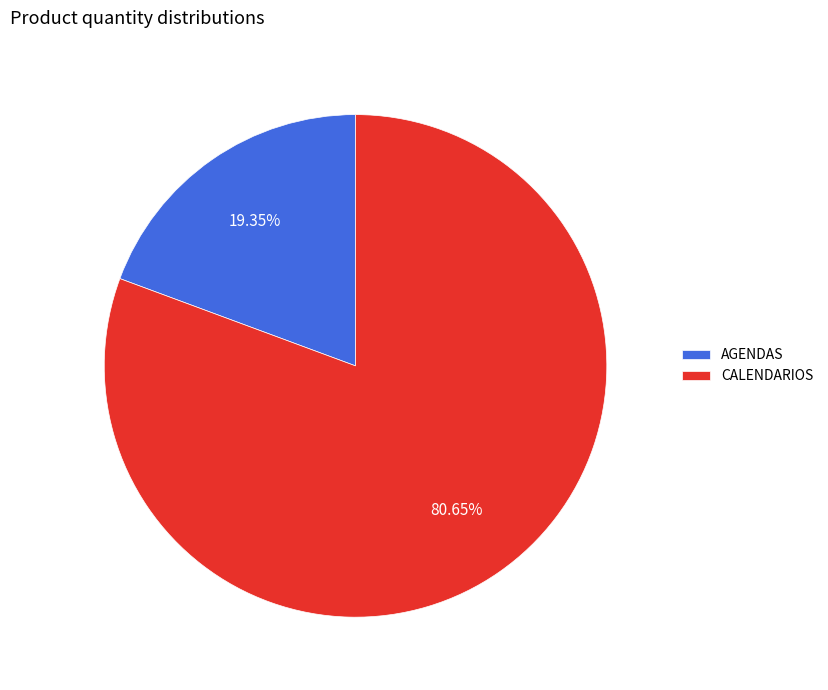

How many segments does this pie chart have?

2